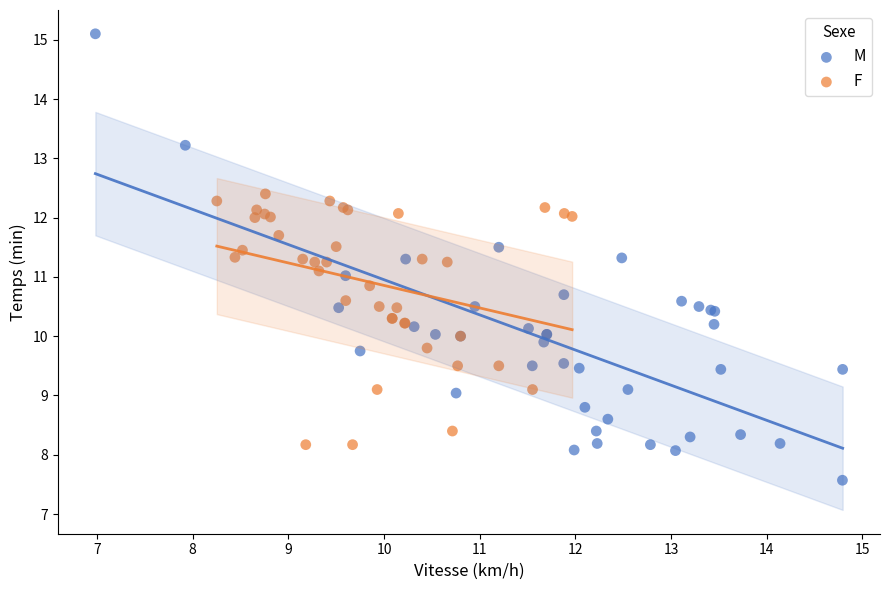

What are all the series names shown in the legend?

M, F